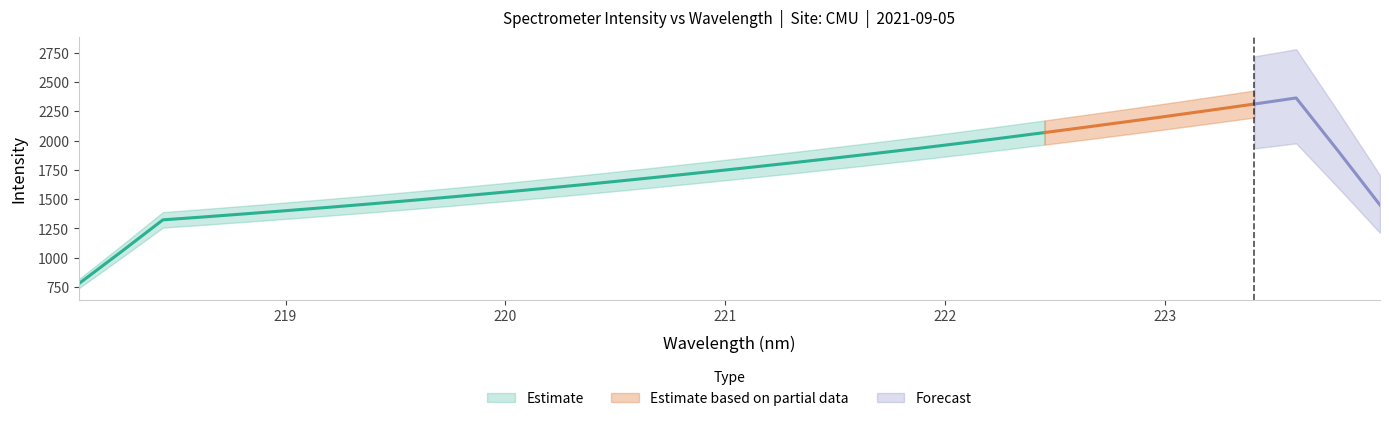

Does the chart display data point markers on the line(s)?

No